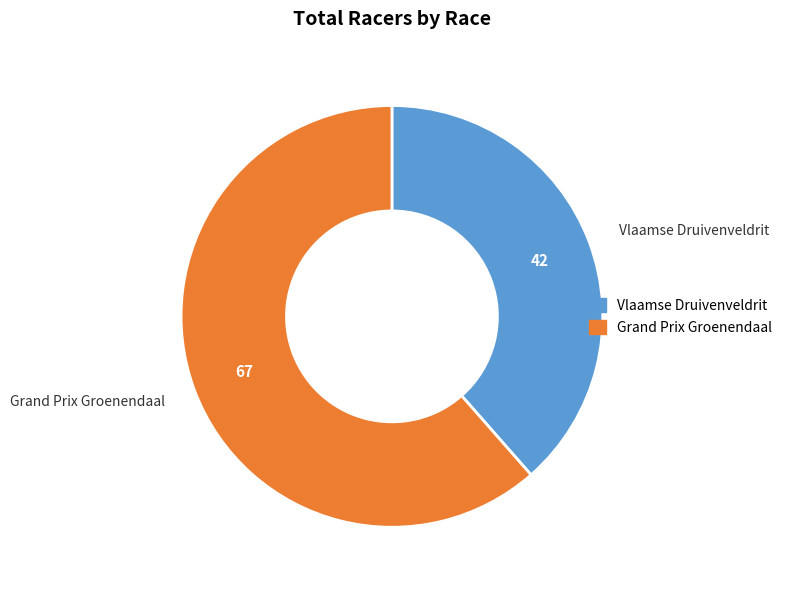

Which slice is the largest?

Grand Prix Groenendaal